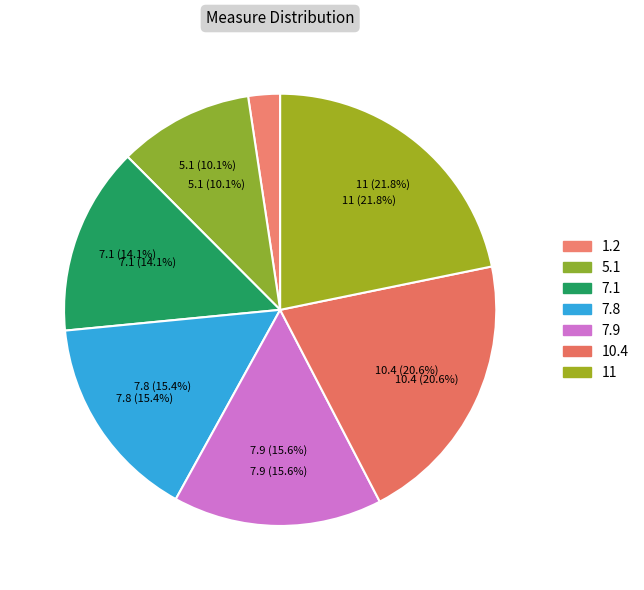

Is 7.9 the majority of the pie?

No